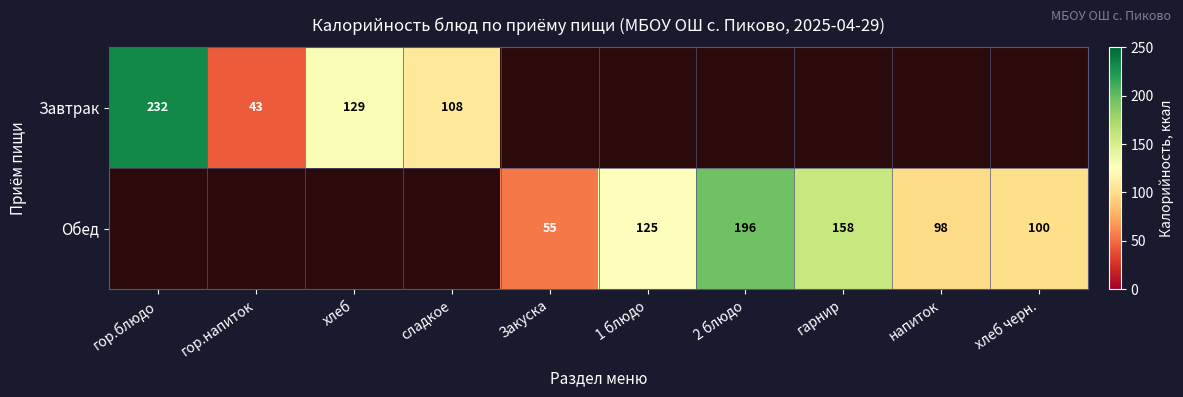

Is the value of Обед at Закуска greater than the value of Завтрак at сладкое?

No